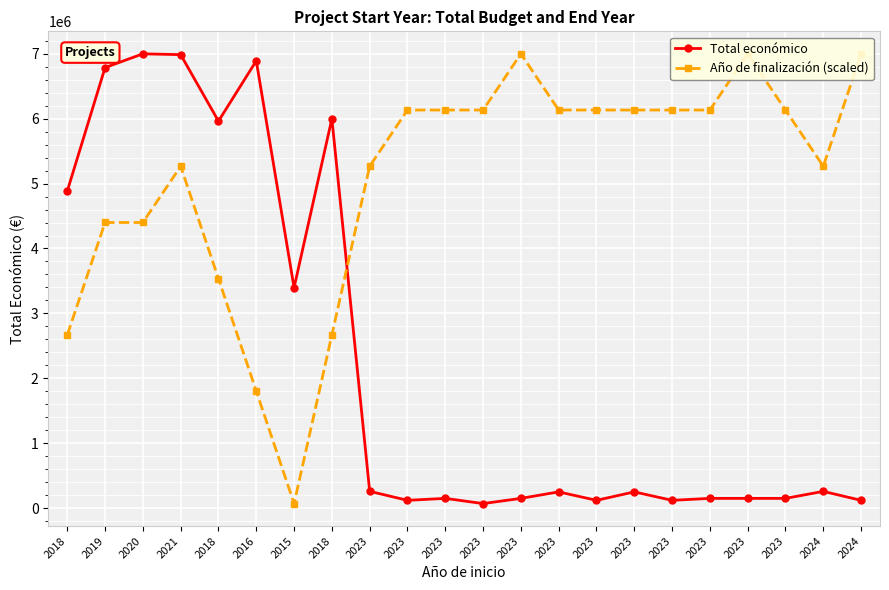

What is the total value across all series at 2021?

12253218.5